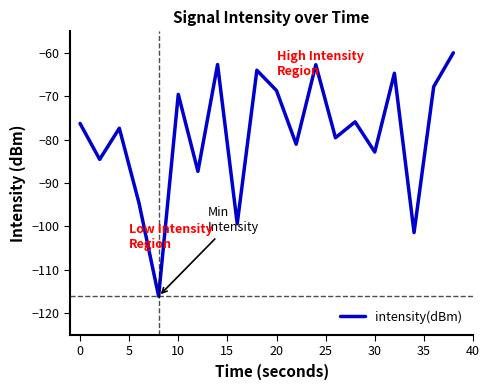

What is the greatest value displayed?

-59.9